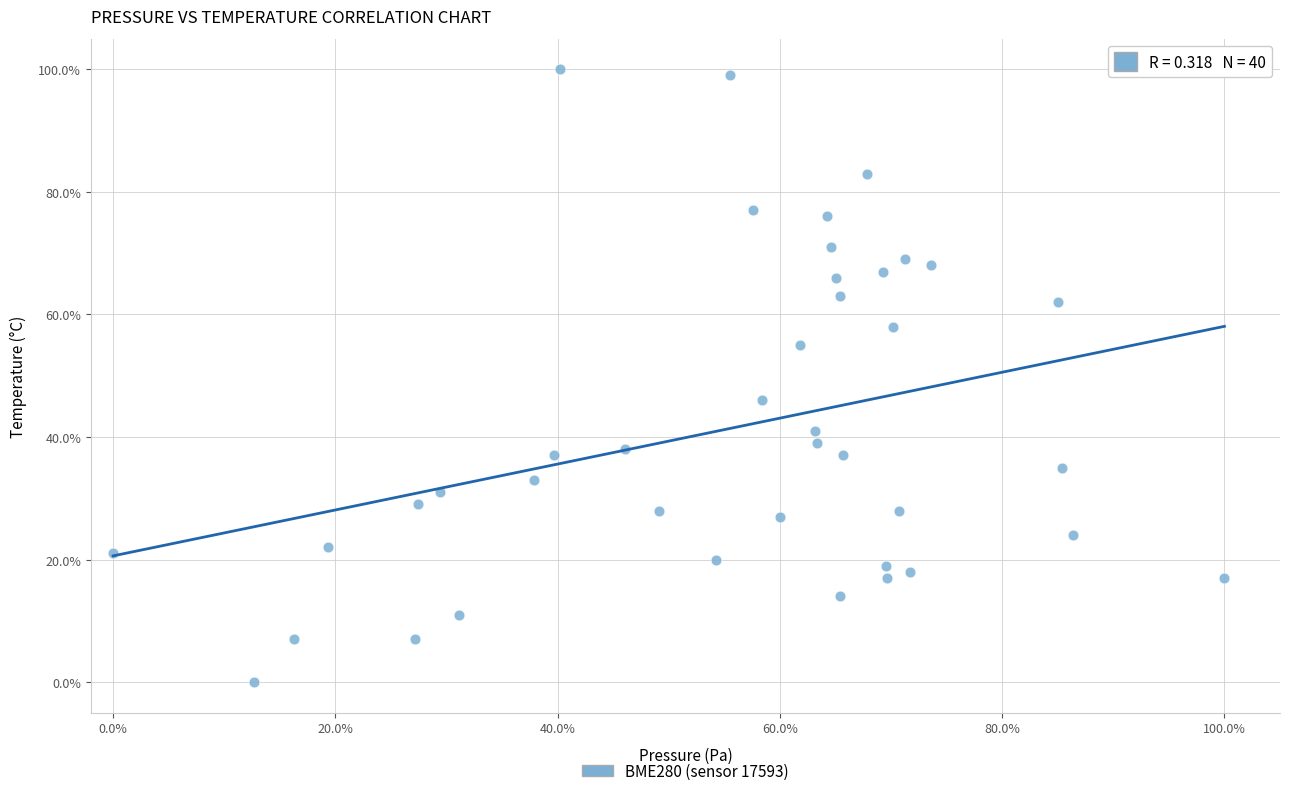

What is the range of Y values (max minus min)?

100.0